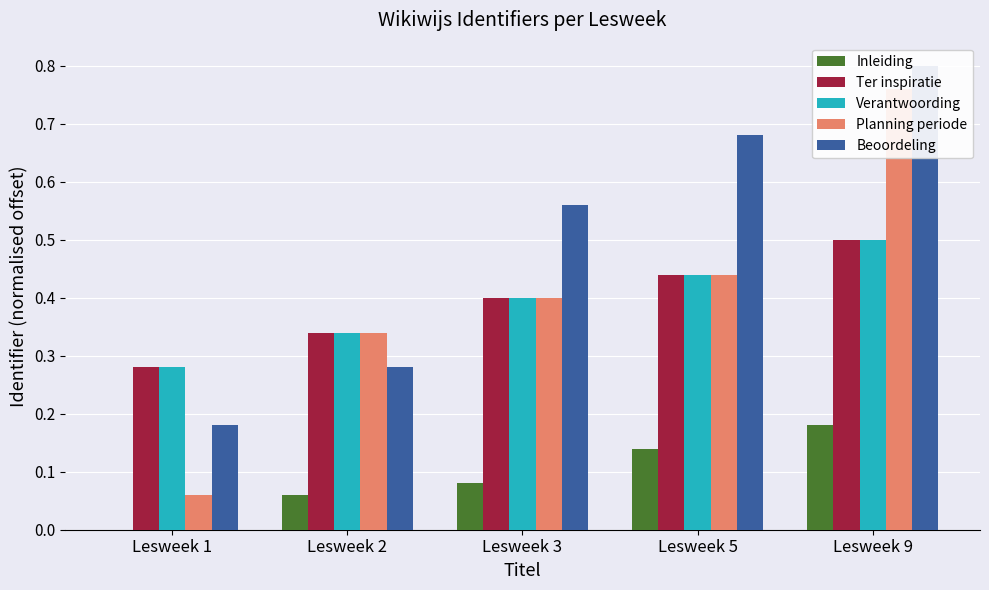

How many Ter inspiratie values are between 0 and 1?

5